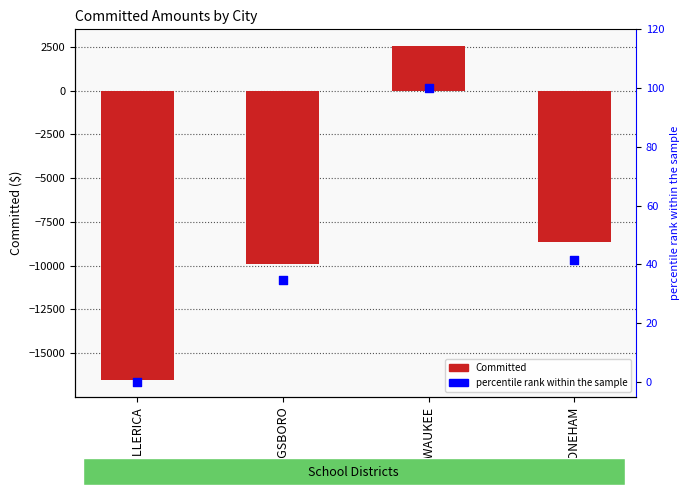

Which series contains the highest Y value?

Committed